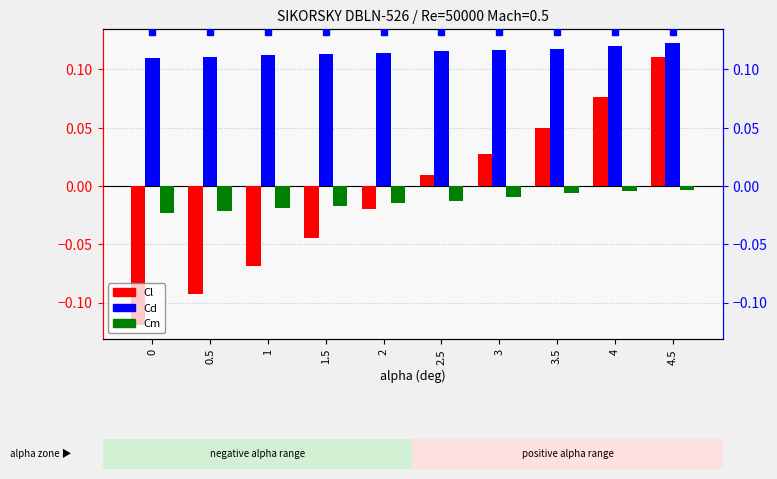

Between 0 and 2.5, which series saw the biggest shift?

Cl